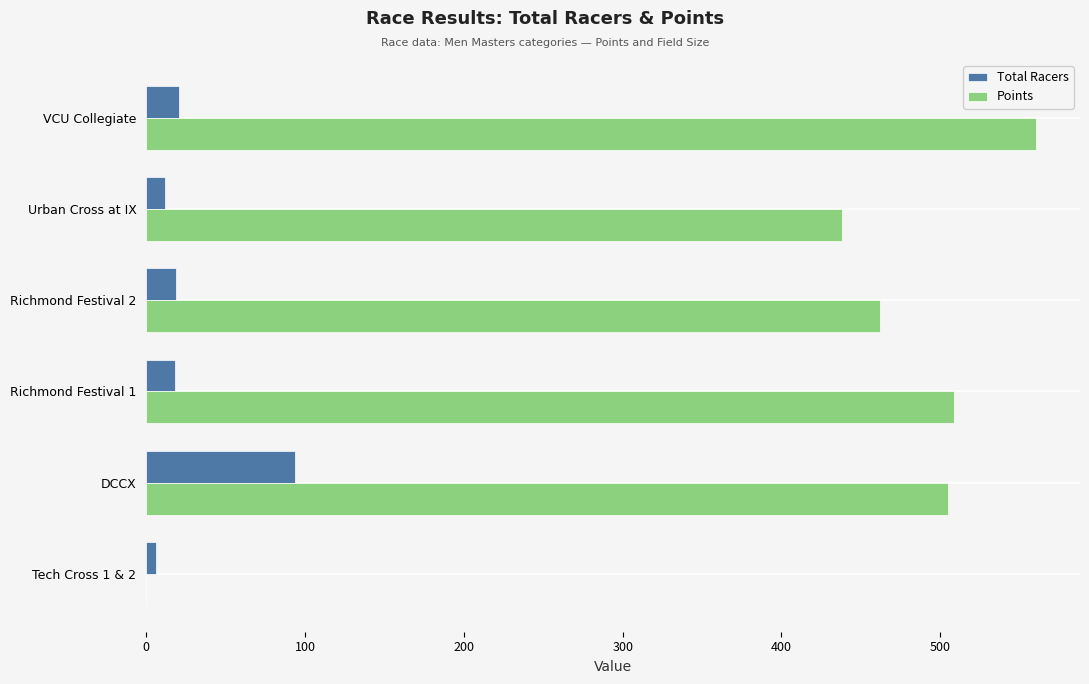

The Total Racers series shows 140.4 at DCCX. True or false?

False